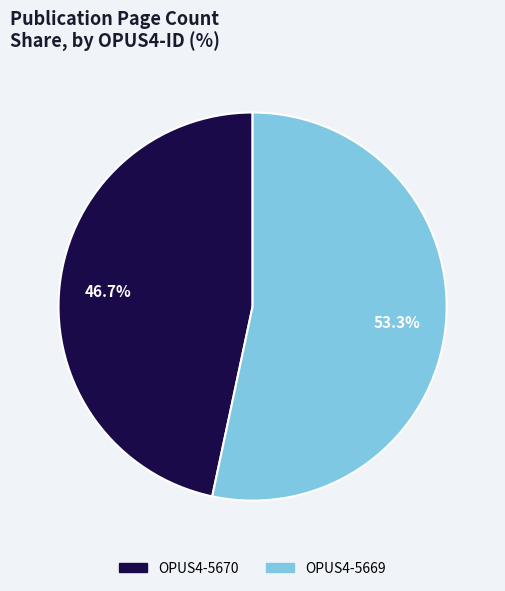

What portion of the pie excludes OPUS4-5670?

53.3%